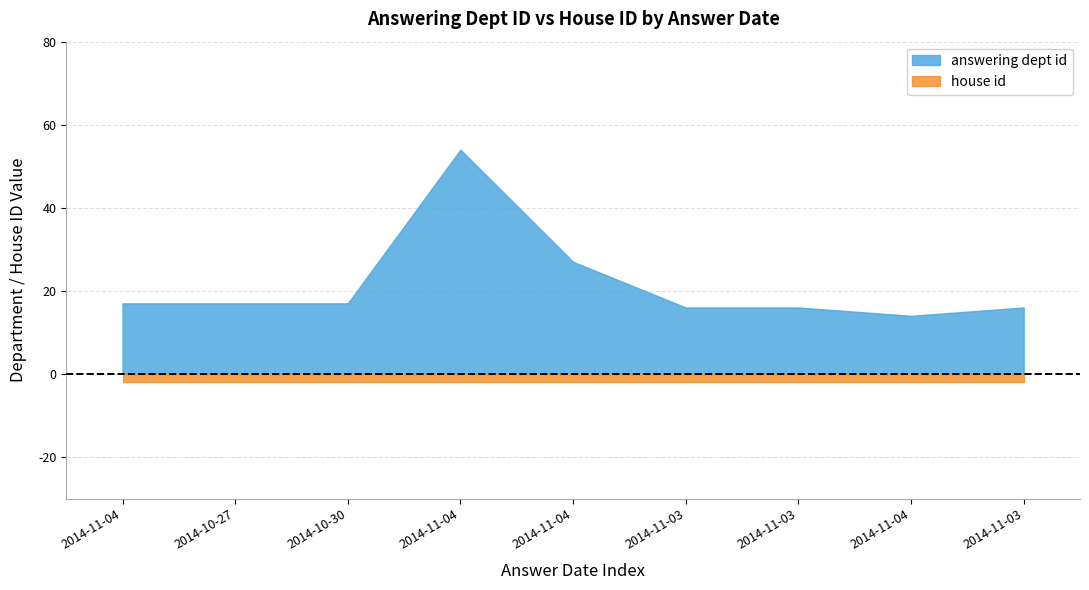

True or false: house id has a value of 4 at 2014-11-04.

False